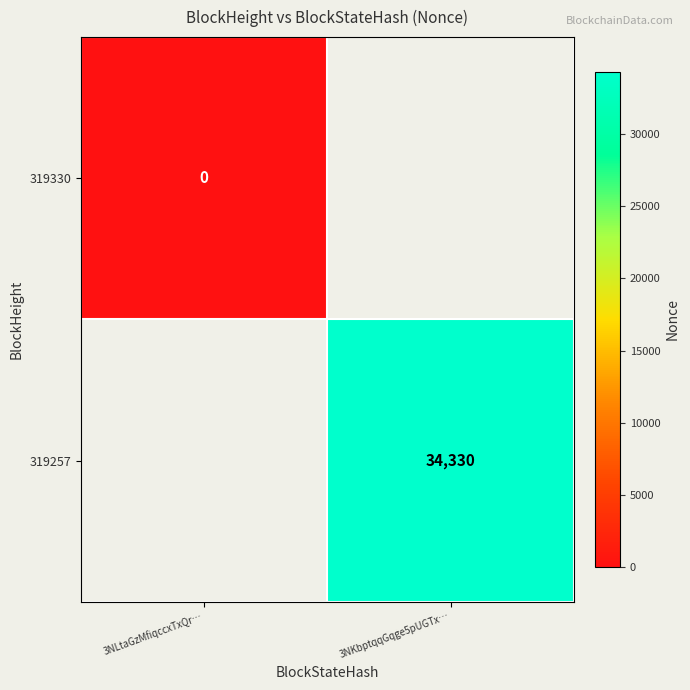

True or false: 319257 has a value of 57510 at 3NKbptqqGqge5pUGTx….

False